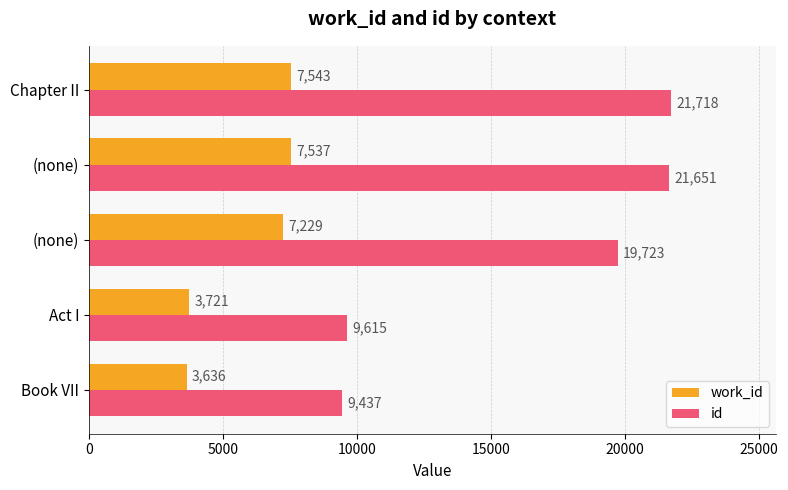

Count the number of categories in the chart.

5